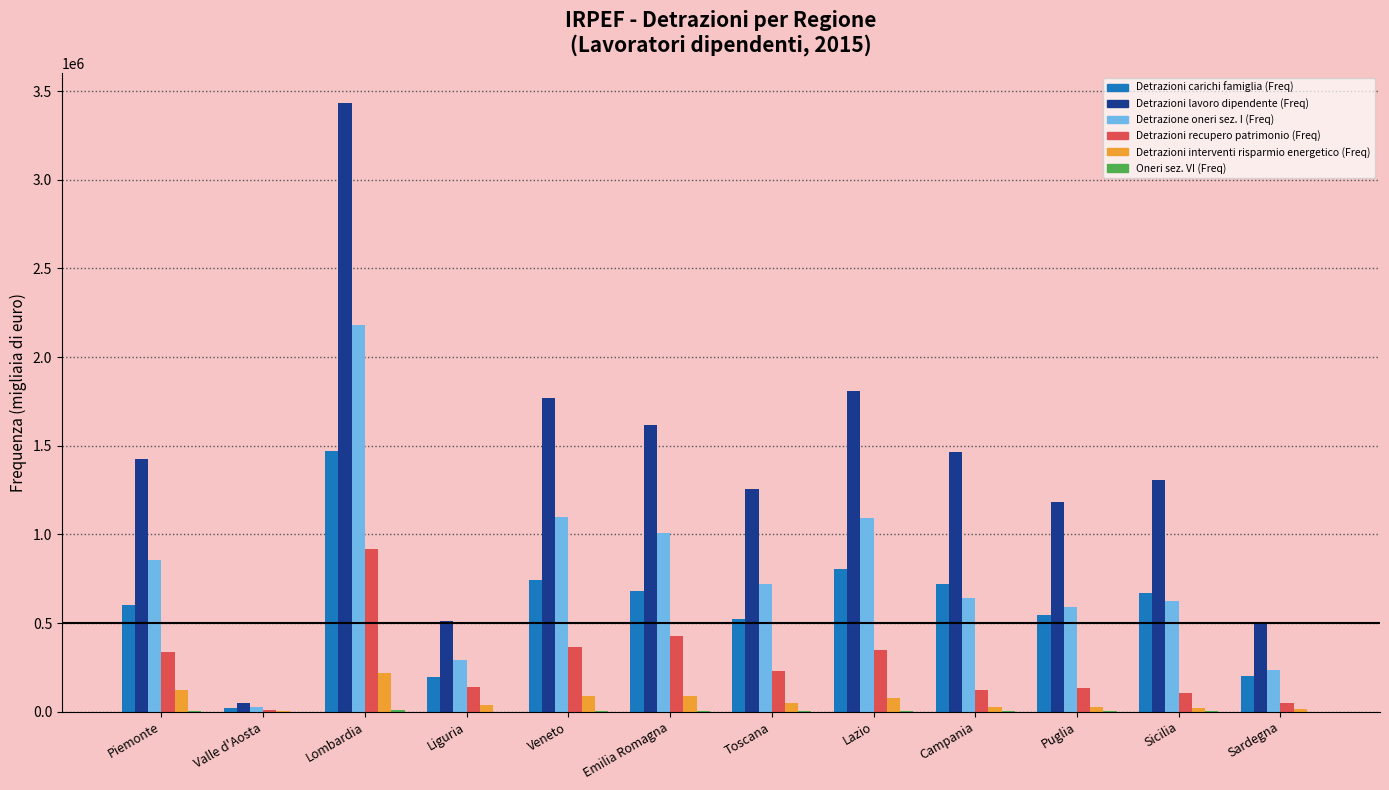

What is the sum of all Detrazione oneri sez. I (Freq) values?

9363262